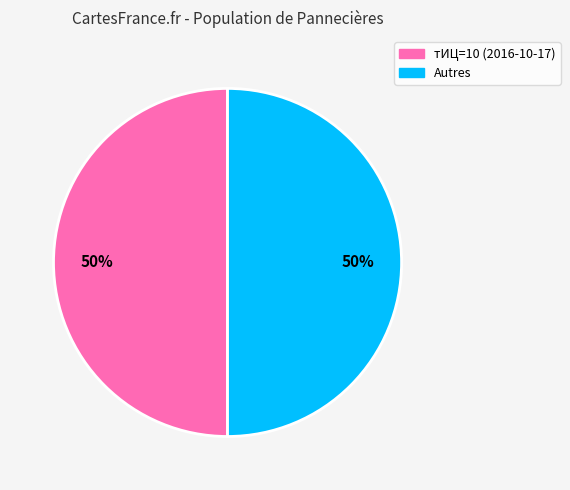

To the nearest percent, what percentage of the pie is тИЦ=10 (2016-10-17)?

50%